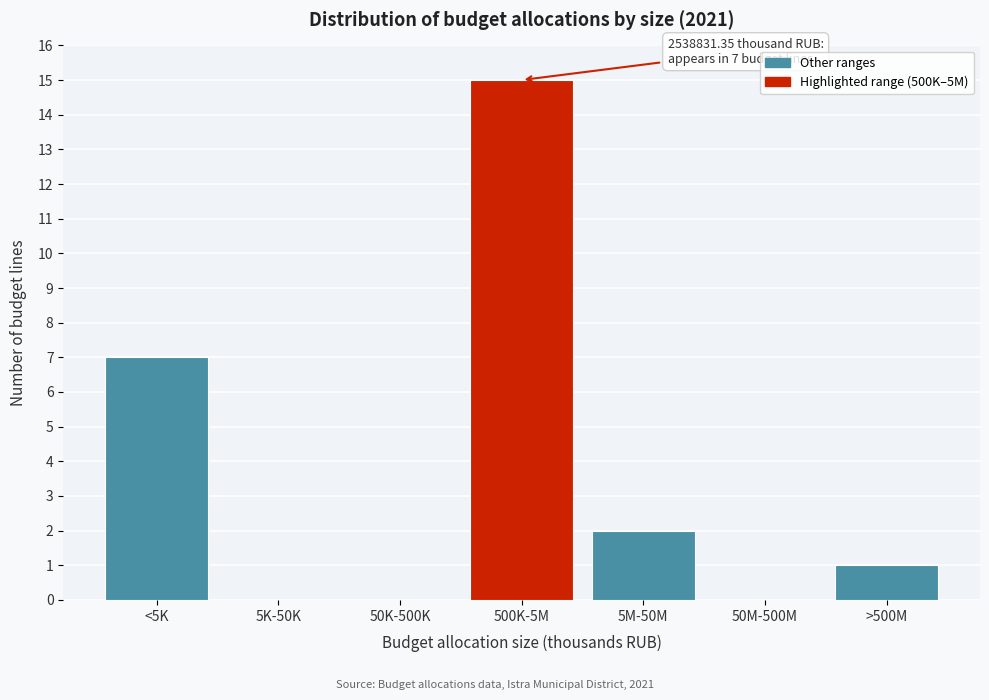

Reading left to right, extract all data points from this chart.

<5K=7	5K-50K=0	50K-500K=0	500K-5M=15	5M-50M=2	50M-500M=0	>500M=1